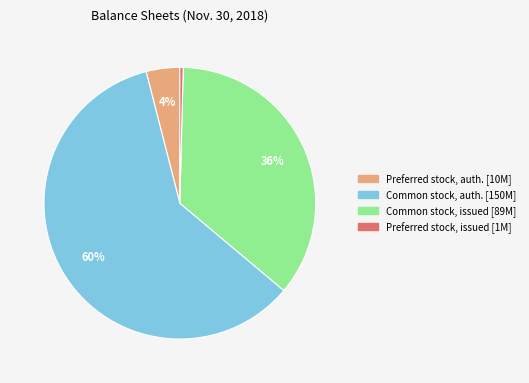

To the nearest percent, what is the average slice percentage?

25%